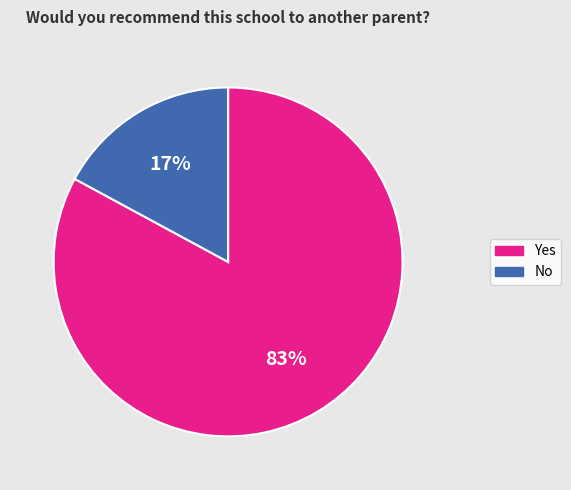

To the nearest percent, what portion does No represent?

17%